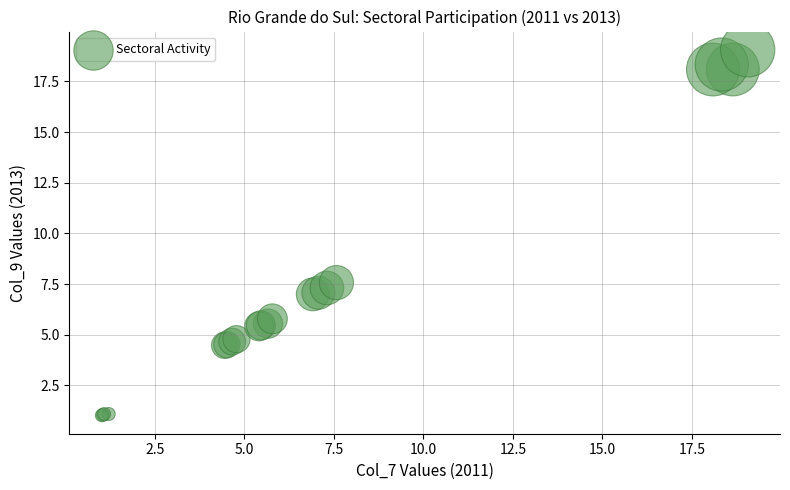

What Y value in the scatter plot is closest to 10?

7.6